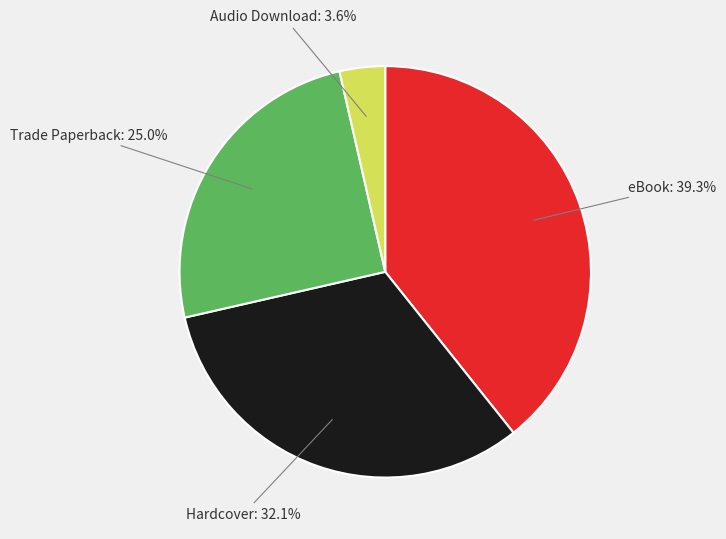

To the nearest percent, what is the average slice percentage?

25%